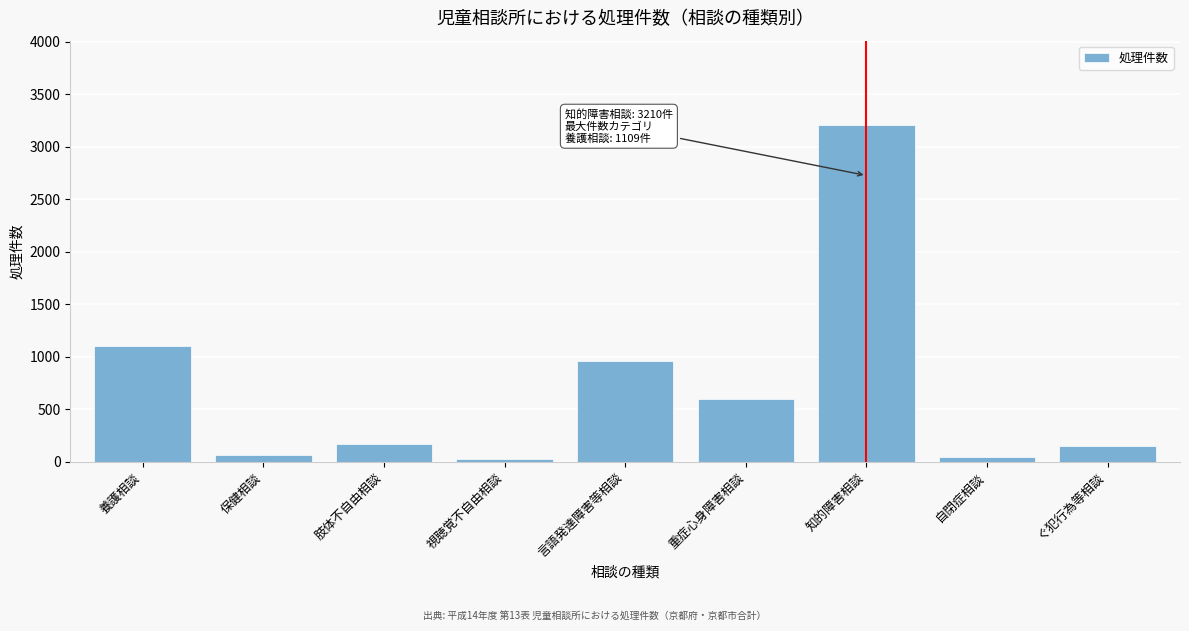

Reading left to right, list all the values displayed in this chart.

1109	65	167	25	964	596	3210	48	149